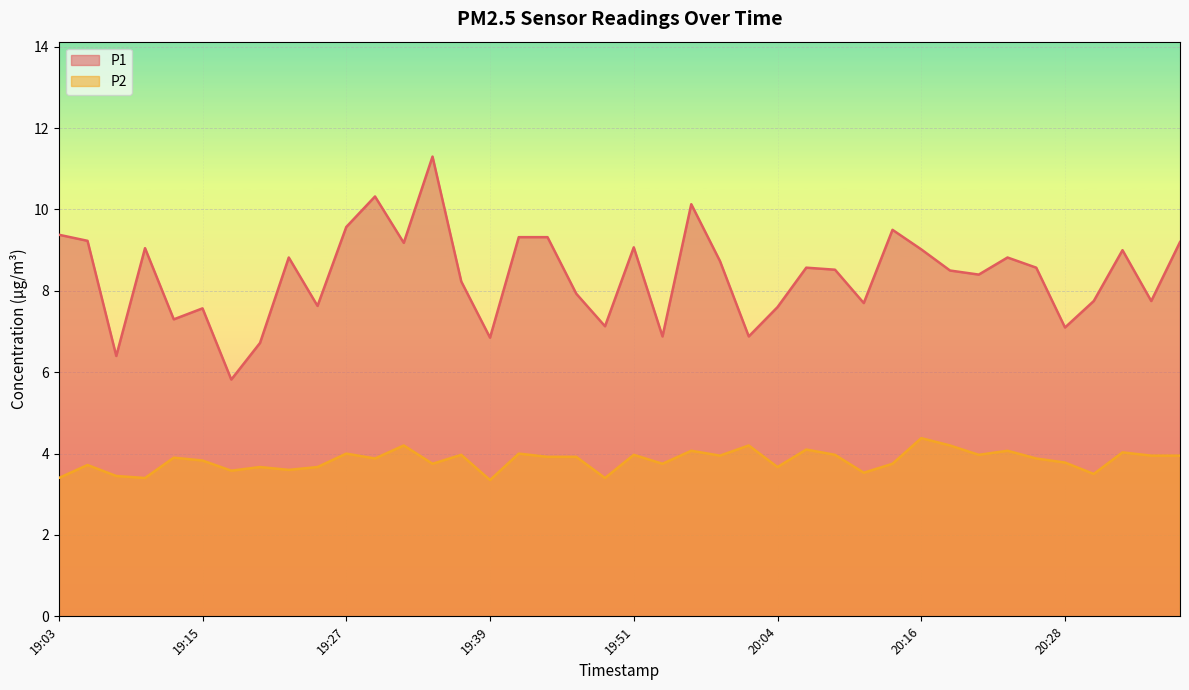

List the labels in order of P1 value, smallest first.

19:17, 19:07, 19:20, 19:39, 19:54, 20:01, 20:28, 19:49, 19:12, 19:15, 20:04, 19:25, 20:11, 20:31, 20:35, 19:47, 19:37, 20:21, 20:18, 20:08, 20:06, 20:26, 19:59, 19:22, 20:23, 20:33, 20:16, 19:10, 19:51, 19:32, 20:38, 19:05, 19:42, 19:44, 19:03, 20:13, 19:27, 19:56, 19:30, 19:34